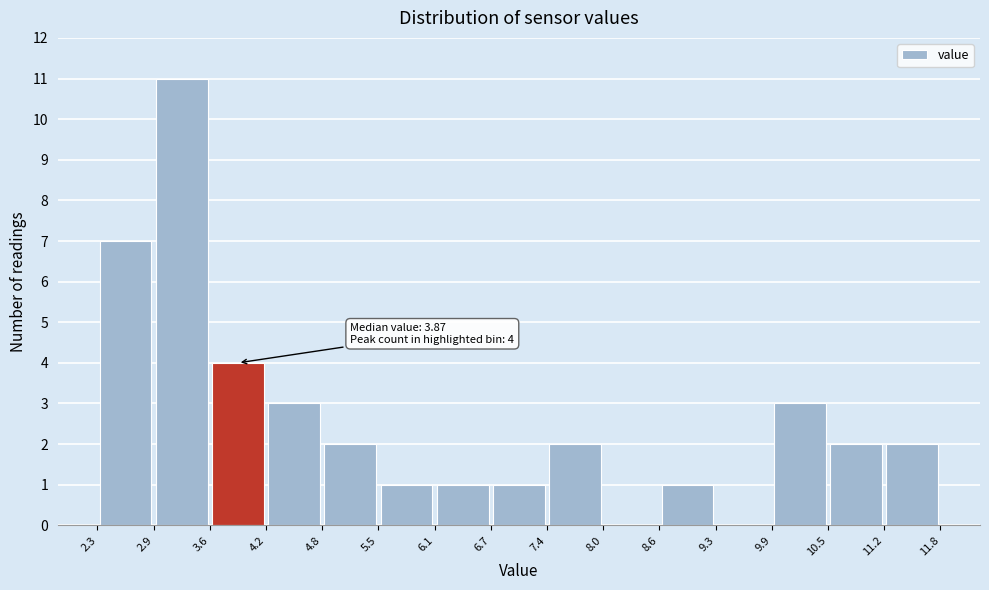

Over which range of the x-axis is the bar tallest?

2.9 to 3.6